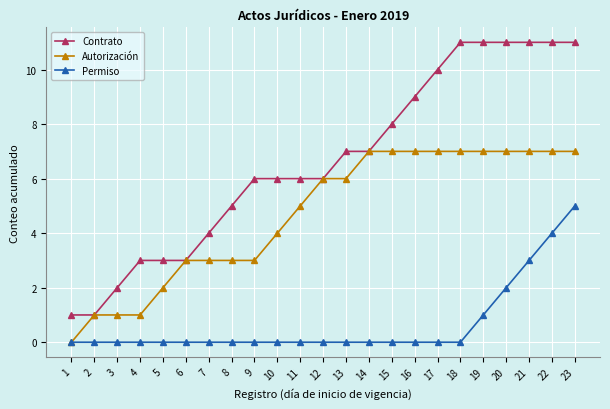

How many data points in Autorización are less than 6?

11